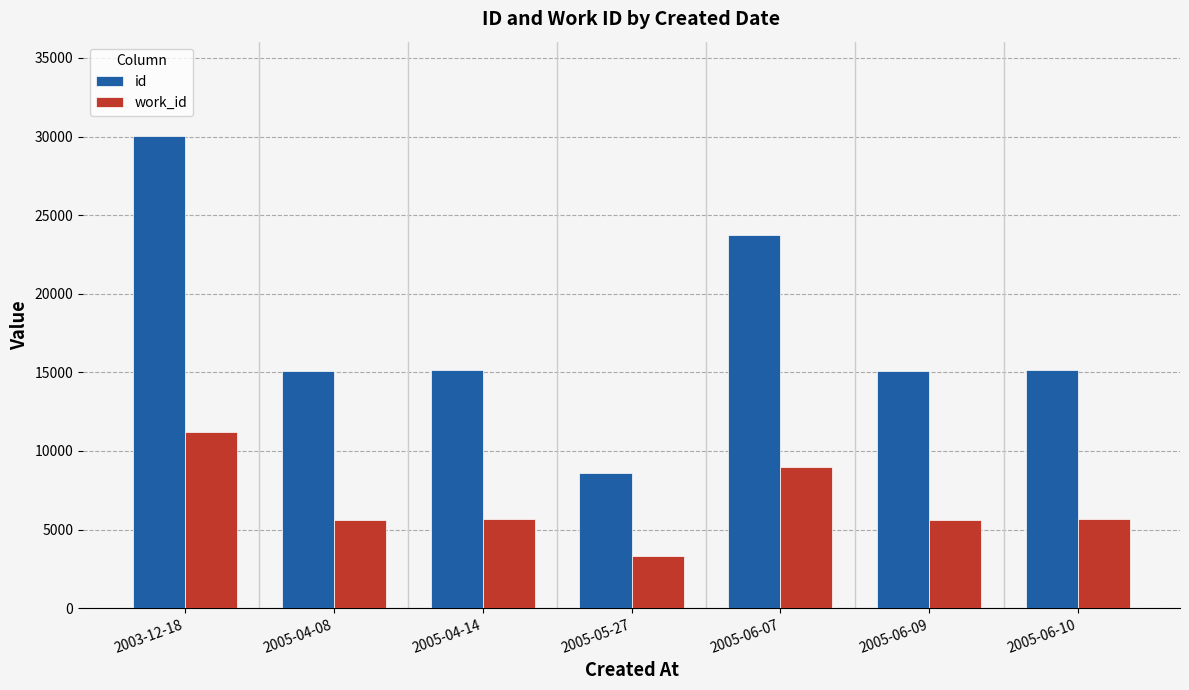

Is it true that work_id equals 19067 at 2003-12-18?

False